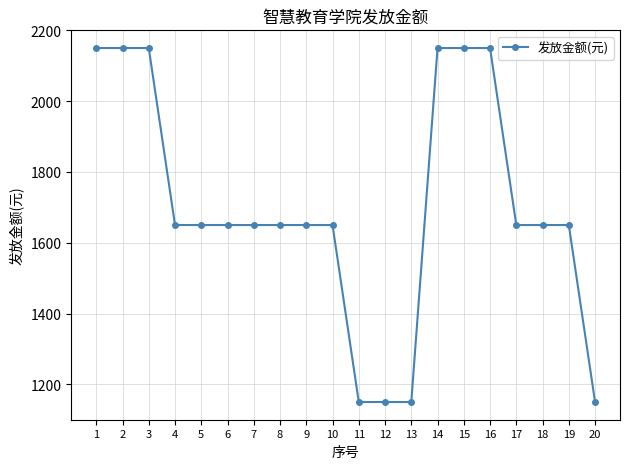

What is the sum of the values at 16 and 11?

3300